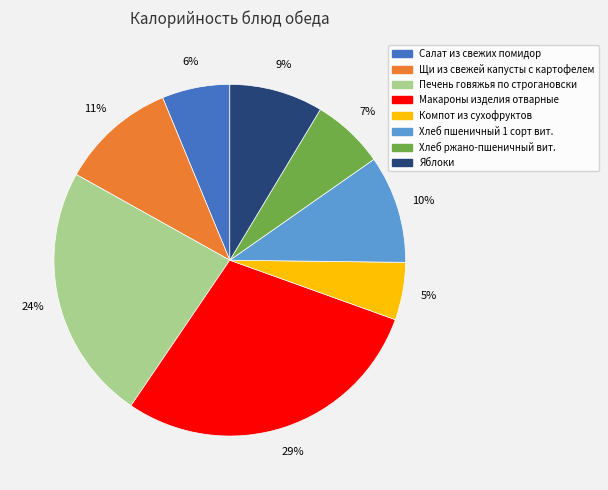

How many slices are in this pie chart?

8